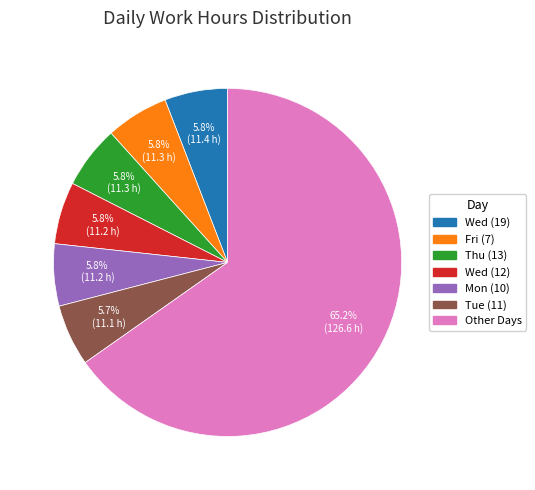

What is the largest slice in the pie chart?

Other Days